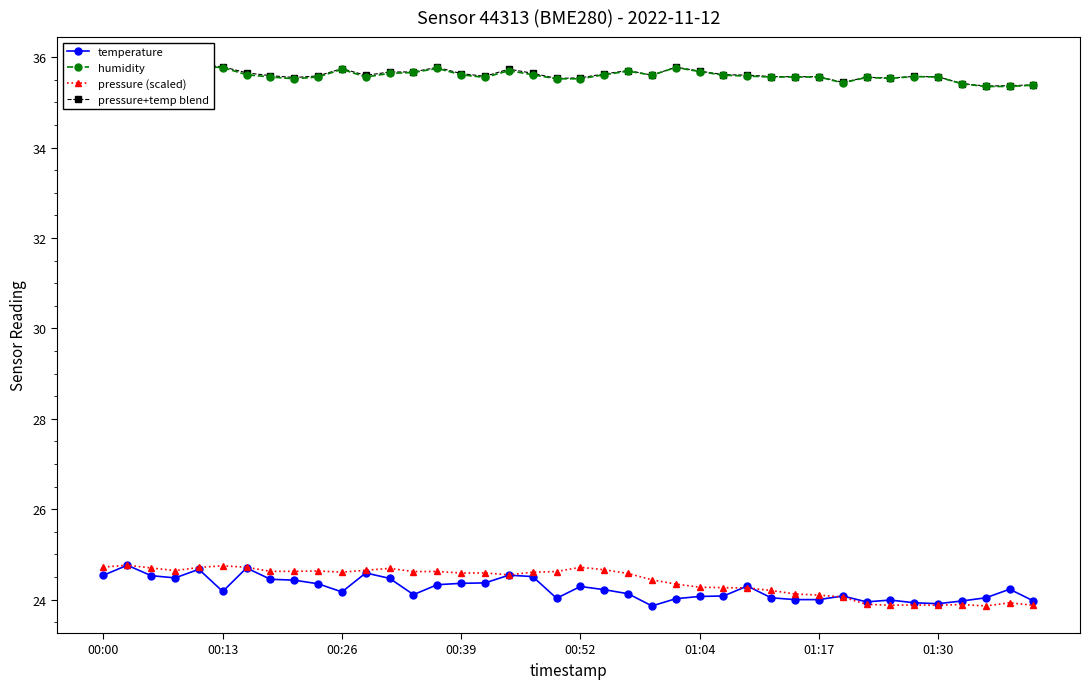

In pressure (scaled), how many points are higher than both neighbors (excluding endpoints)?

10